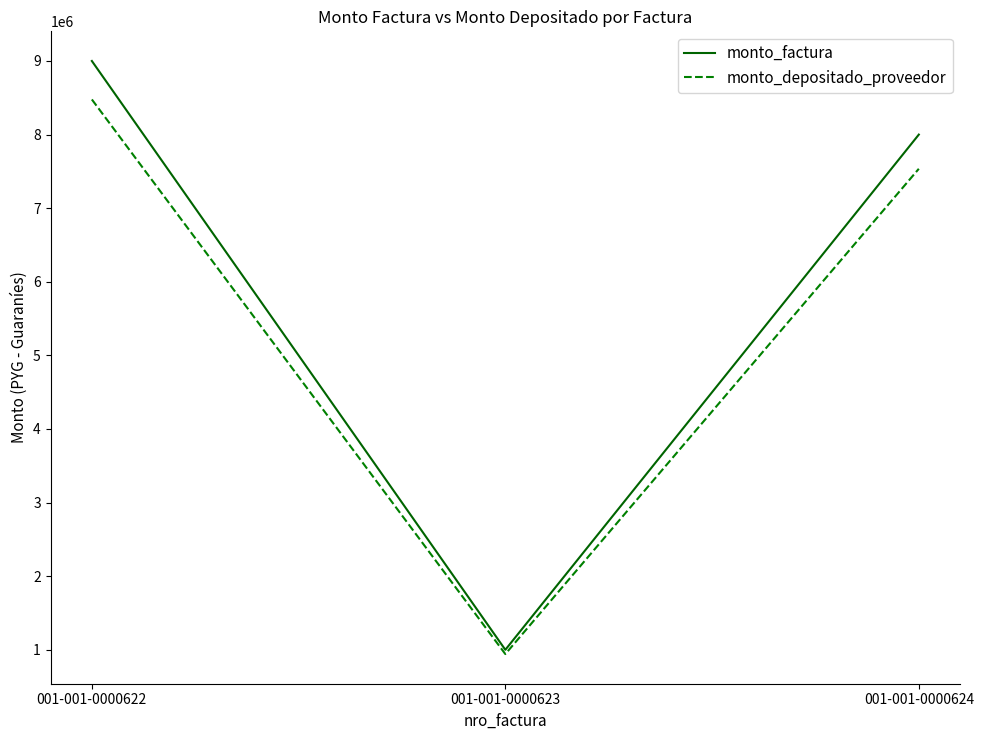

What is the difference between the maximum and minimum values in the monto_depositado_proveedor series?

7535418